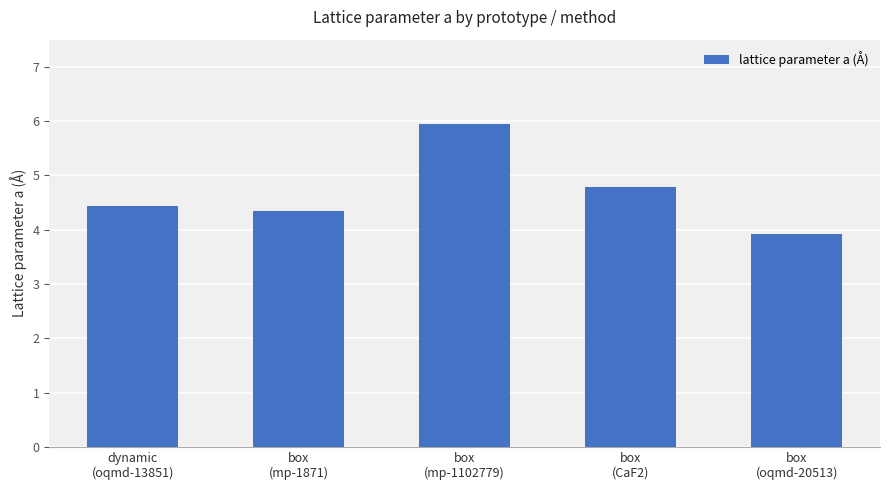

Where is the data nearest to the value 4?

box
(oqmd-20513)